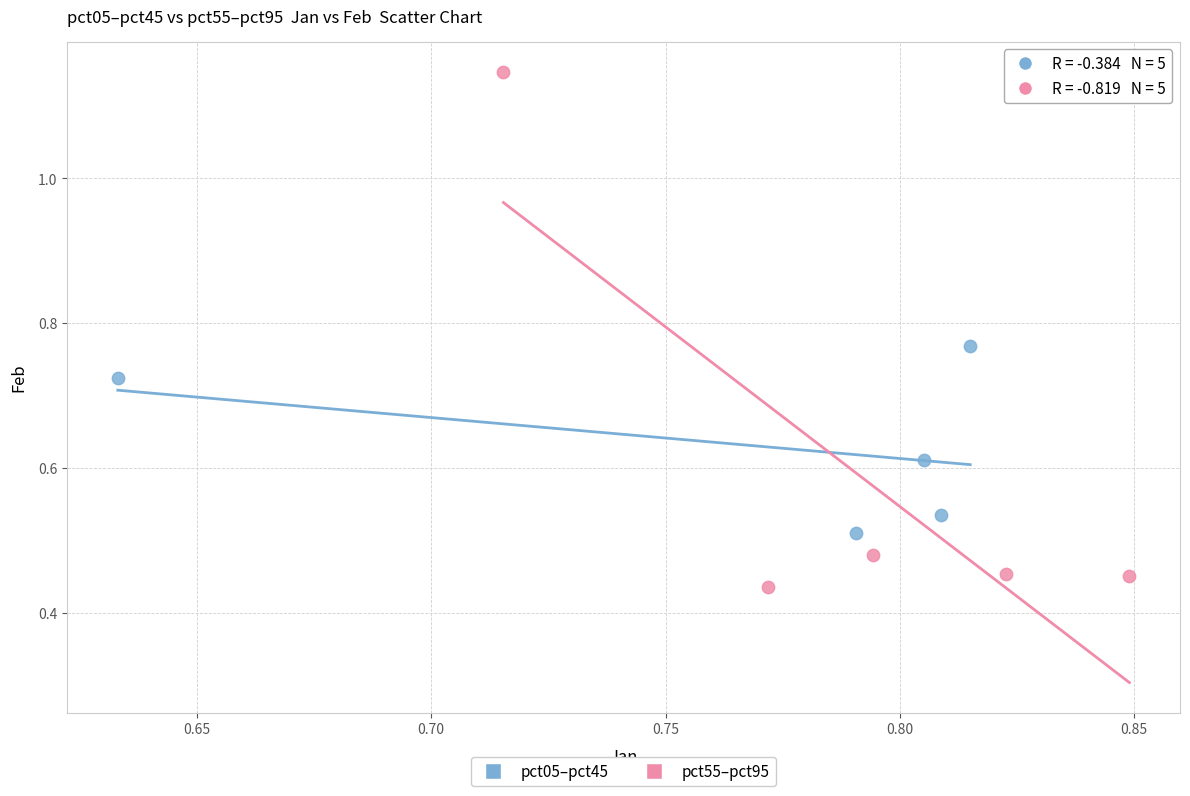

Which series contains the highest Y value?

pct55–pct95